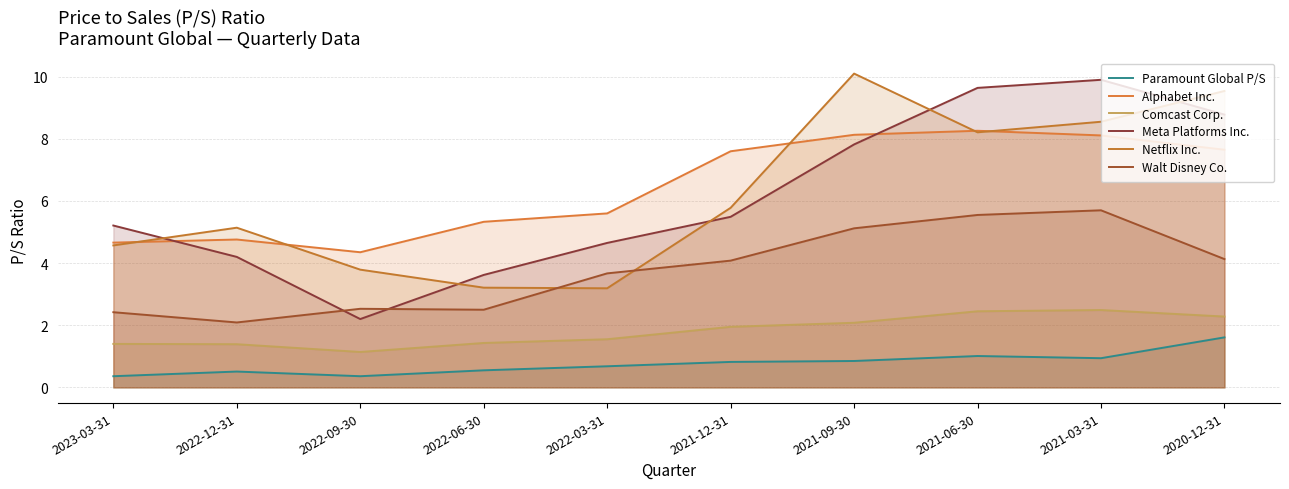

What is the difference between the highest and lowest values at 2022-09-30?

4.0